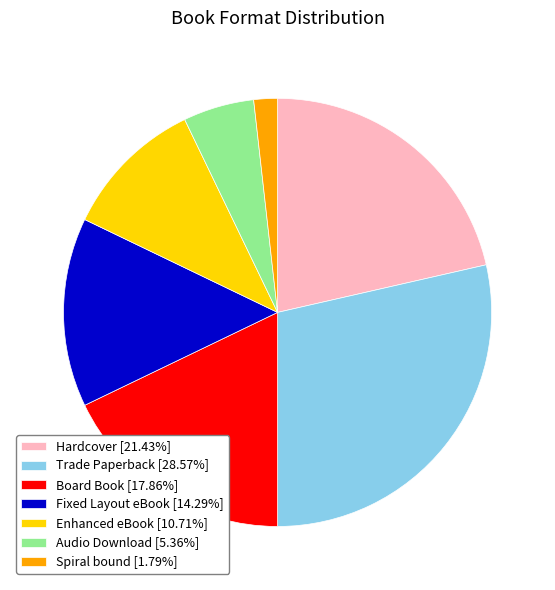

Approximately how many times larger is the value at Board Book compared to Enhanced eBook?

1.7